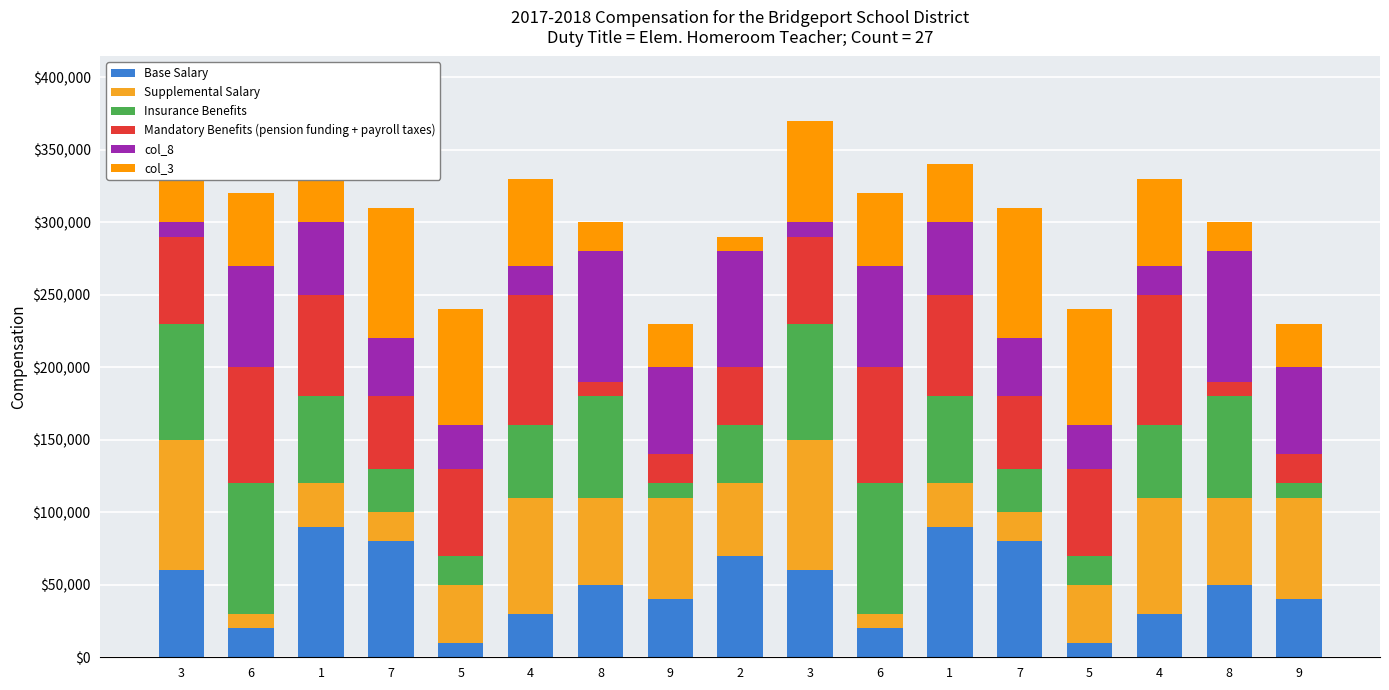

Which series has the largest range (max minus min)?

Base Salary